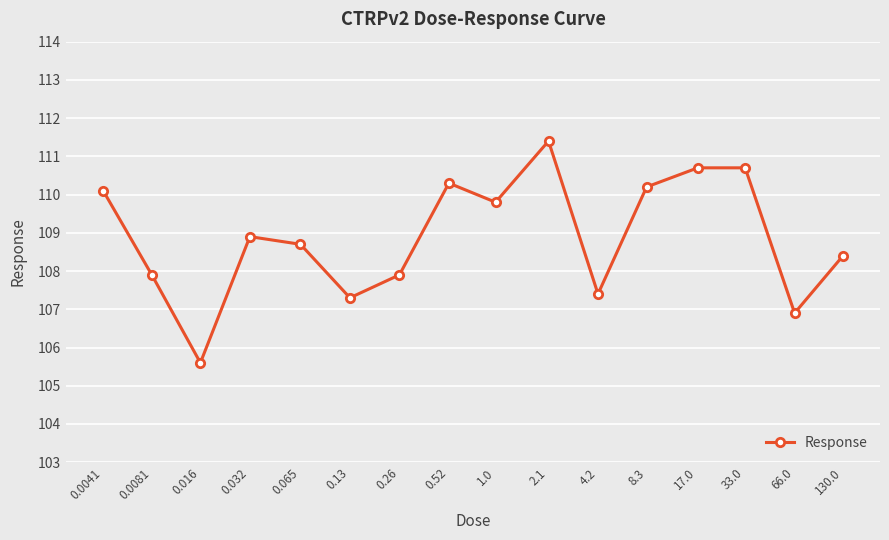

What is the value of the 7th point from the left?

107.9